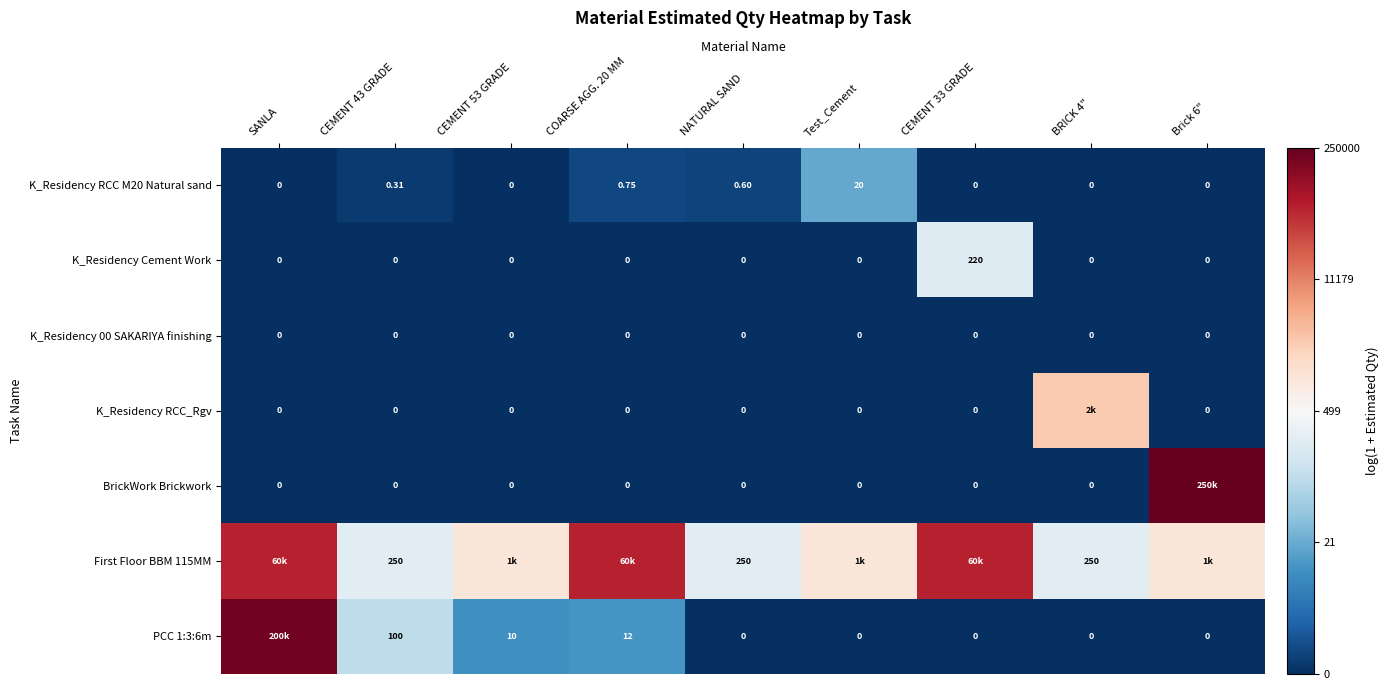

Which series has the widest spread of values?

BrickWork Brickwork